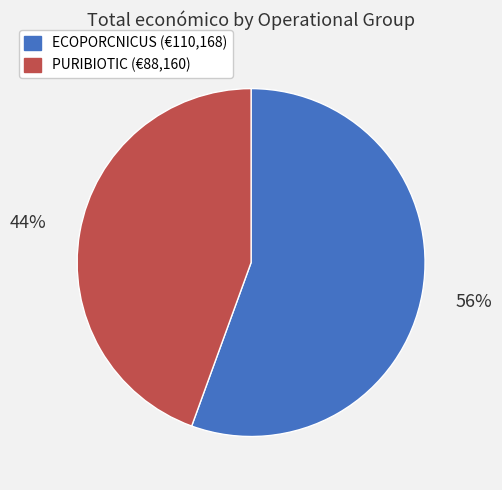

To the nearest percent, what is the average slice percentage?

50%